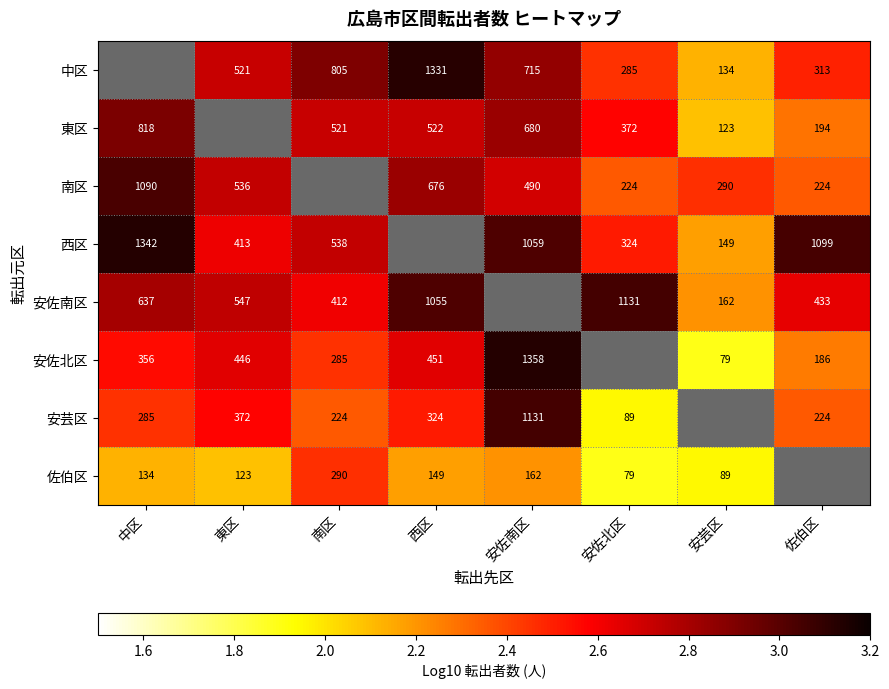

What is the greatest value displayed?

3.1